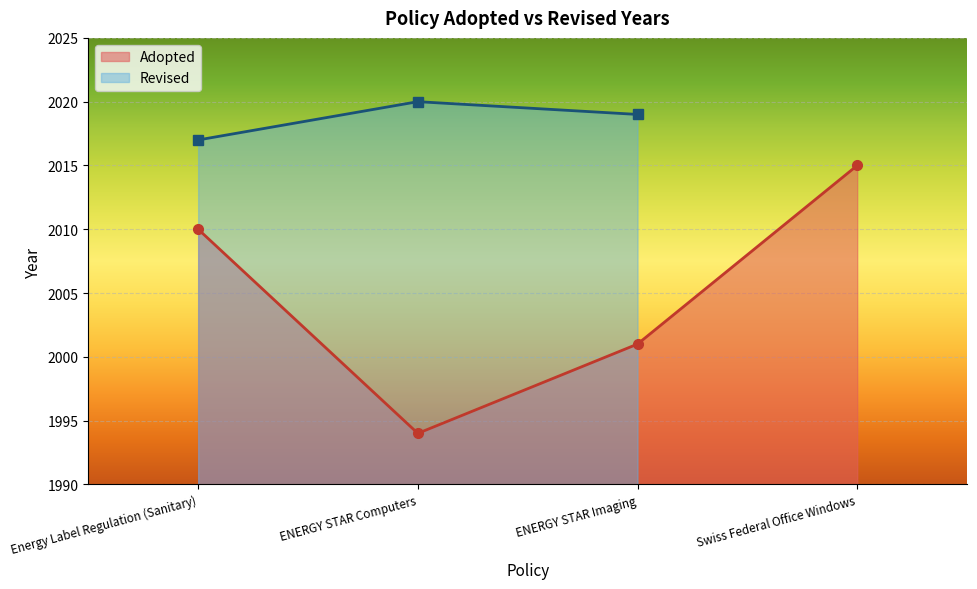

The Adopted series shows 2010 at Energy Label Regulation (Sanitary). True or false?

True